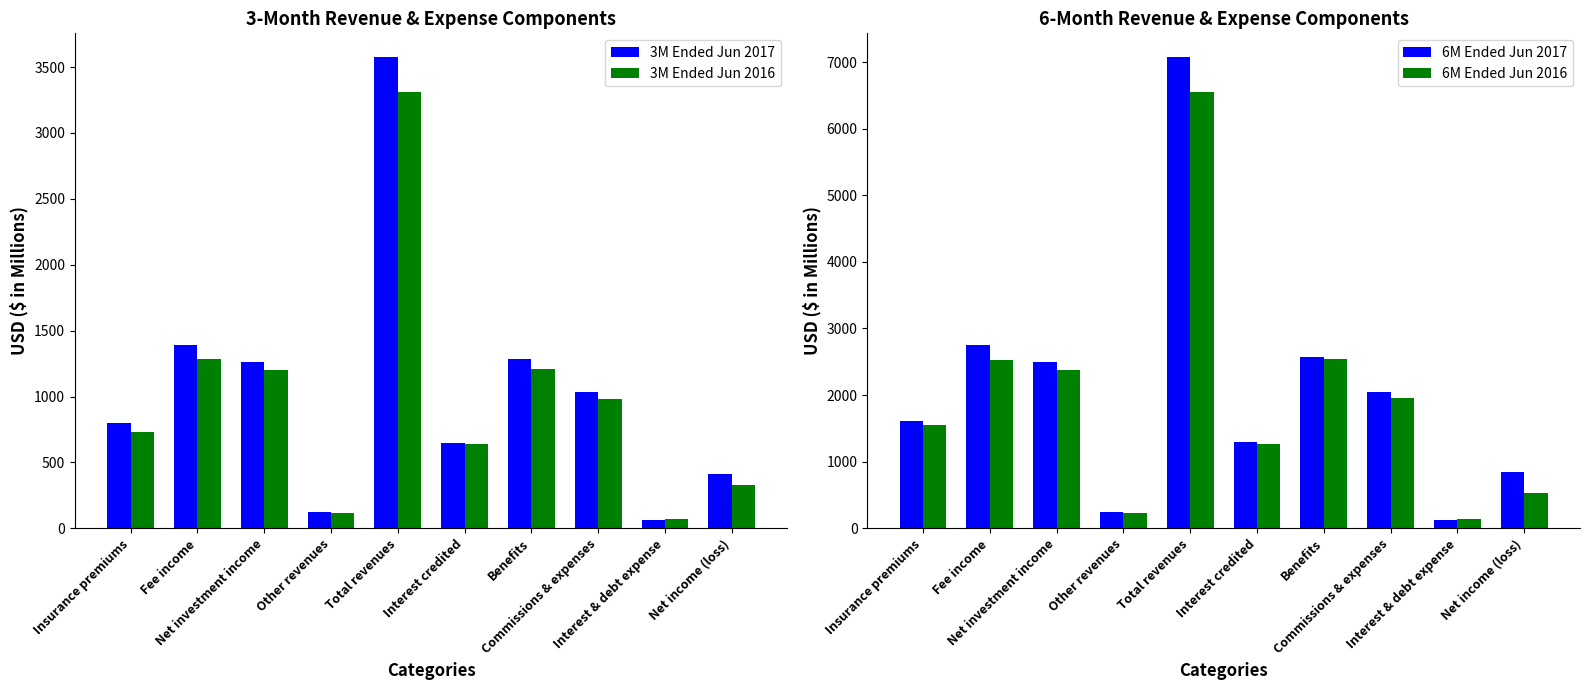

Is the value of 6M Ended Jun 2016 at Fee income greater than the value of 3M Ended Jun 2017 at Interest & debt expense?

Yes